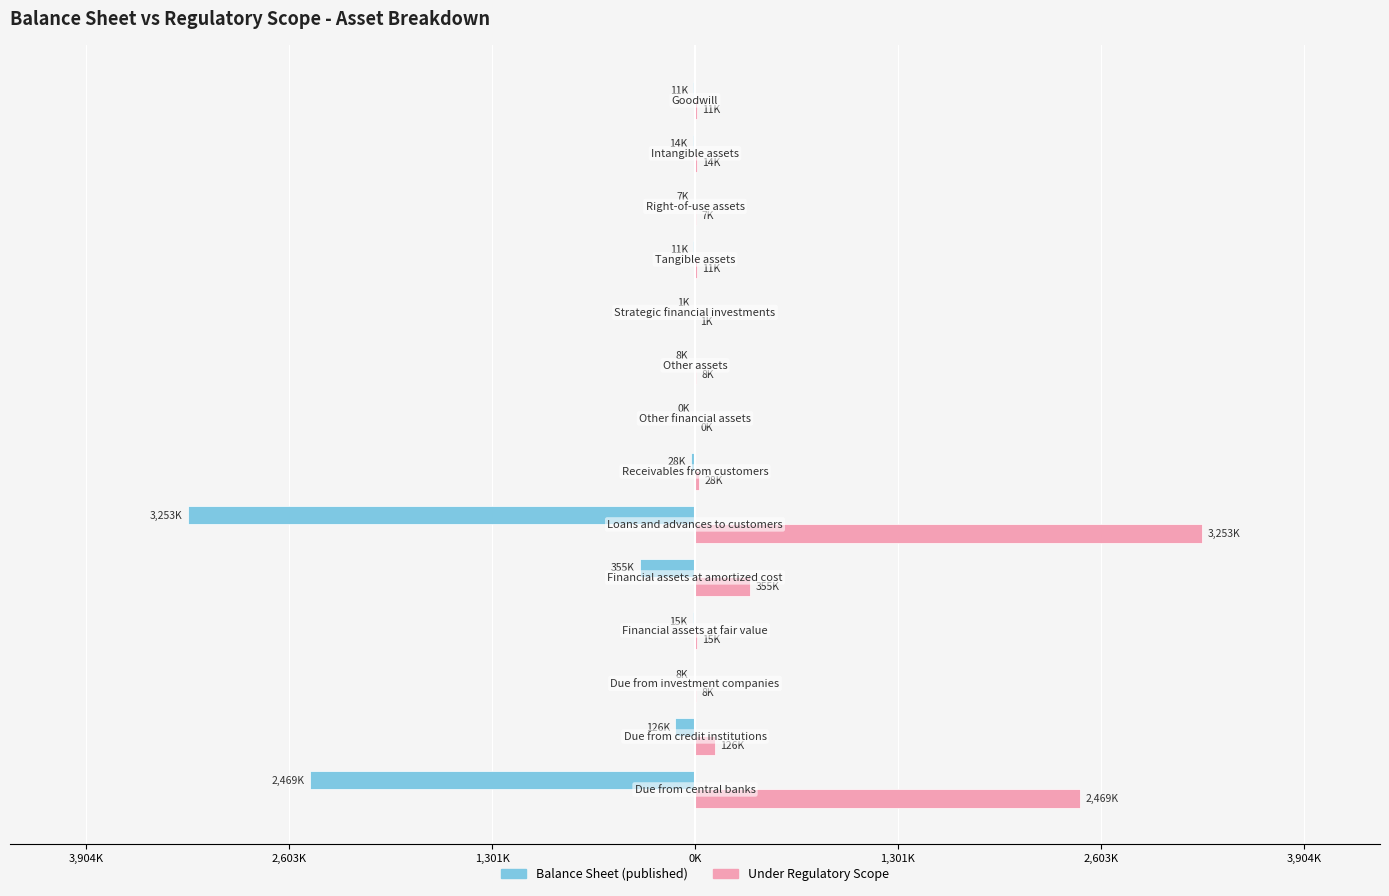

What are all the series names shown in the legend?

Balance Sheet (published), Under Regulatory Scope